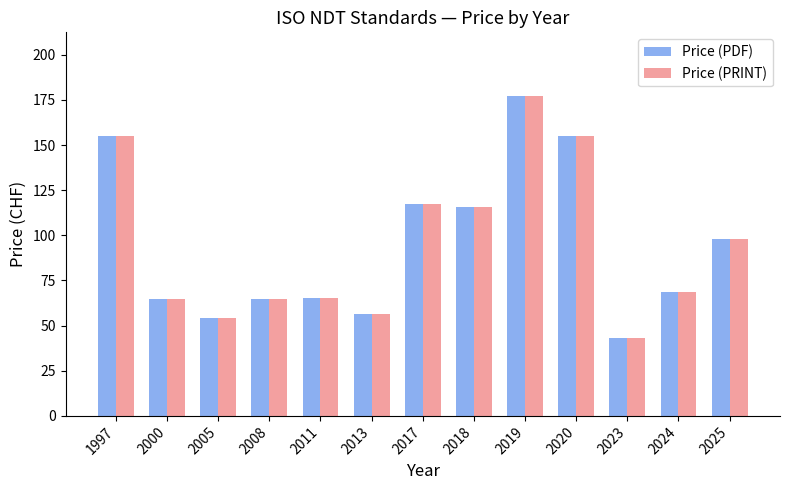

What is the approximate value of Price (PDF) at 2017?

117.3